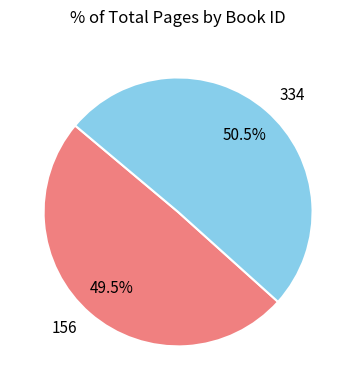

How many slices are in this pie chart?

2